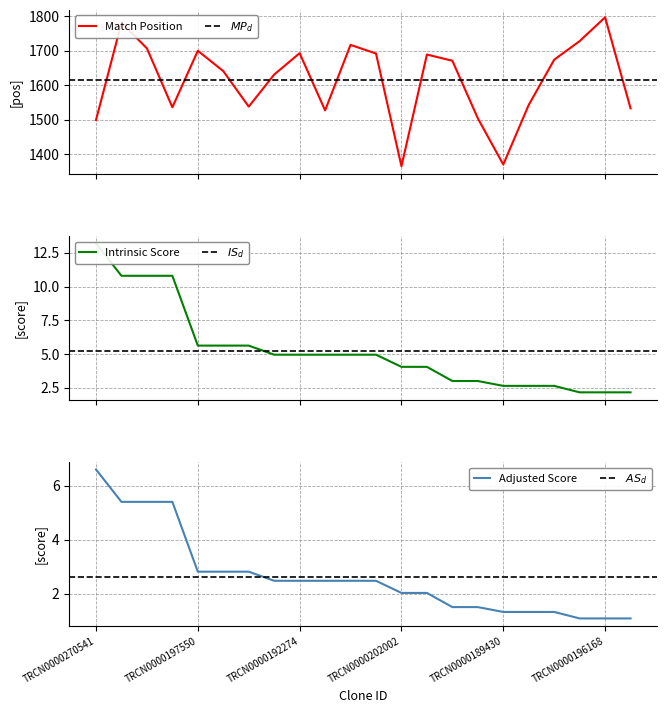

Is the value of Adjusted Score at TRCN0000191015 greater than the value of Match Position at TRCN0000182285?

No